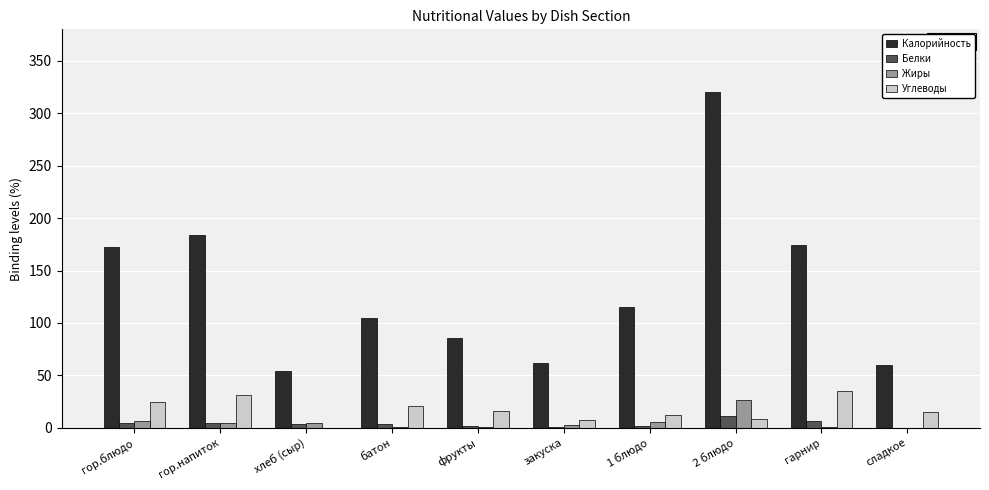

What is the sum of all Жиры values?

53.4